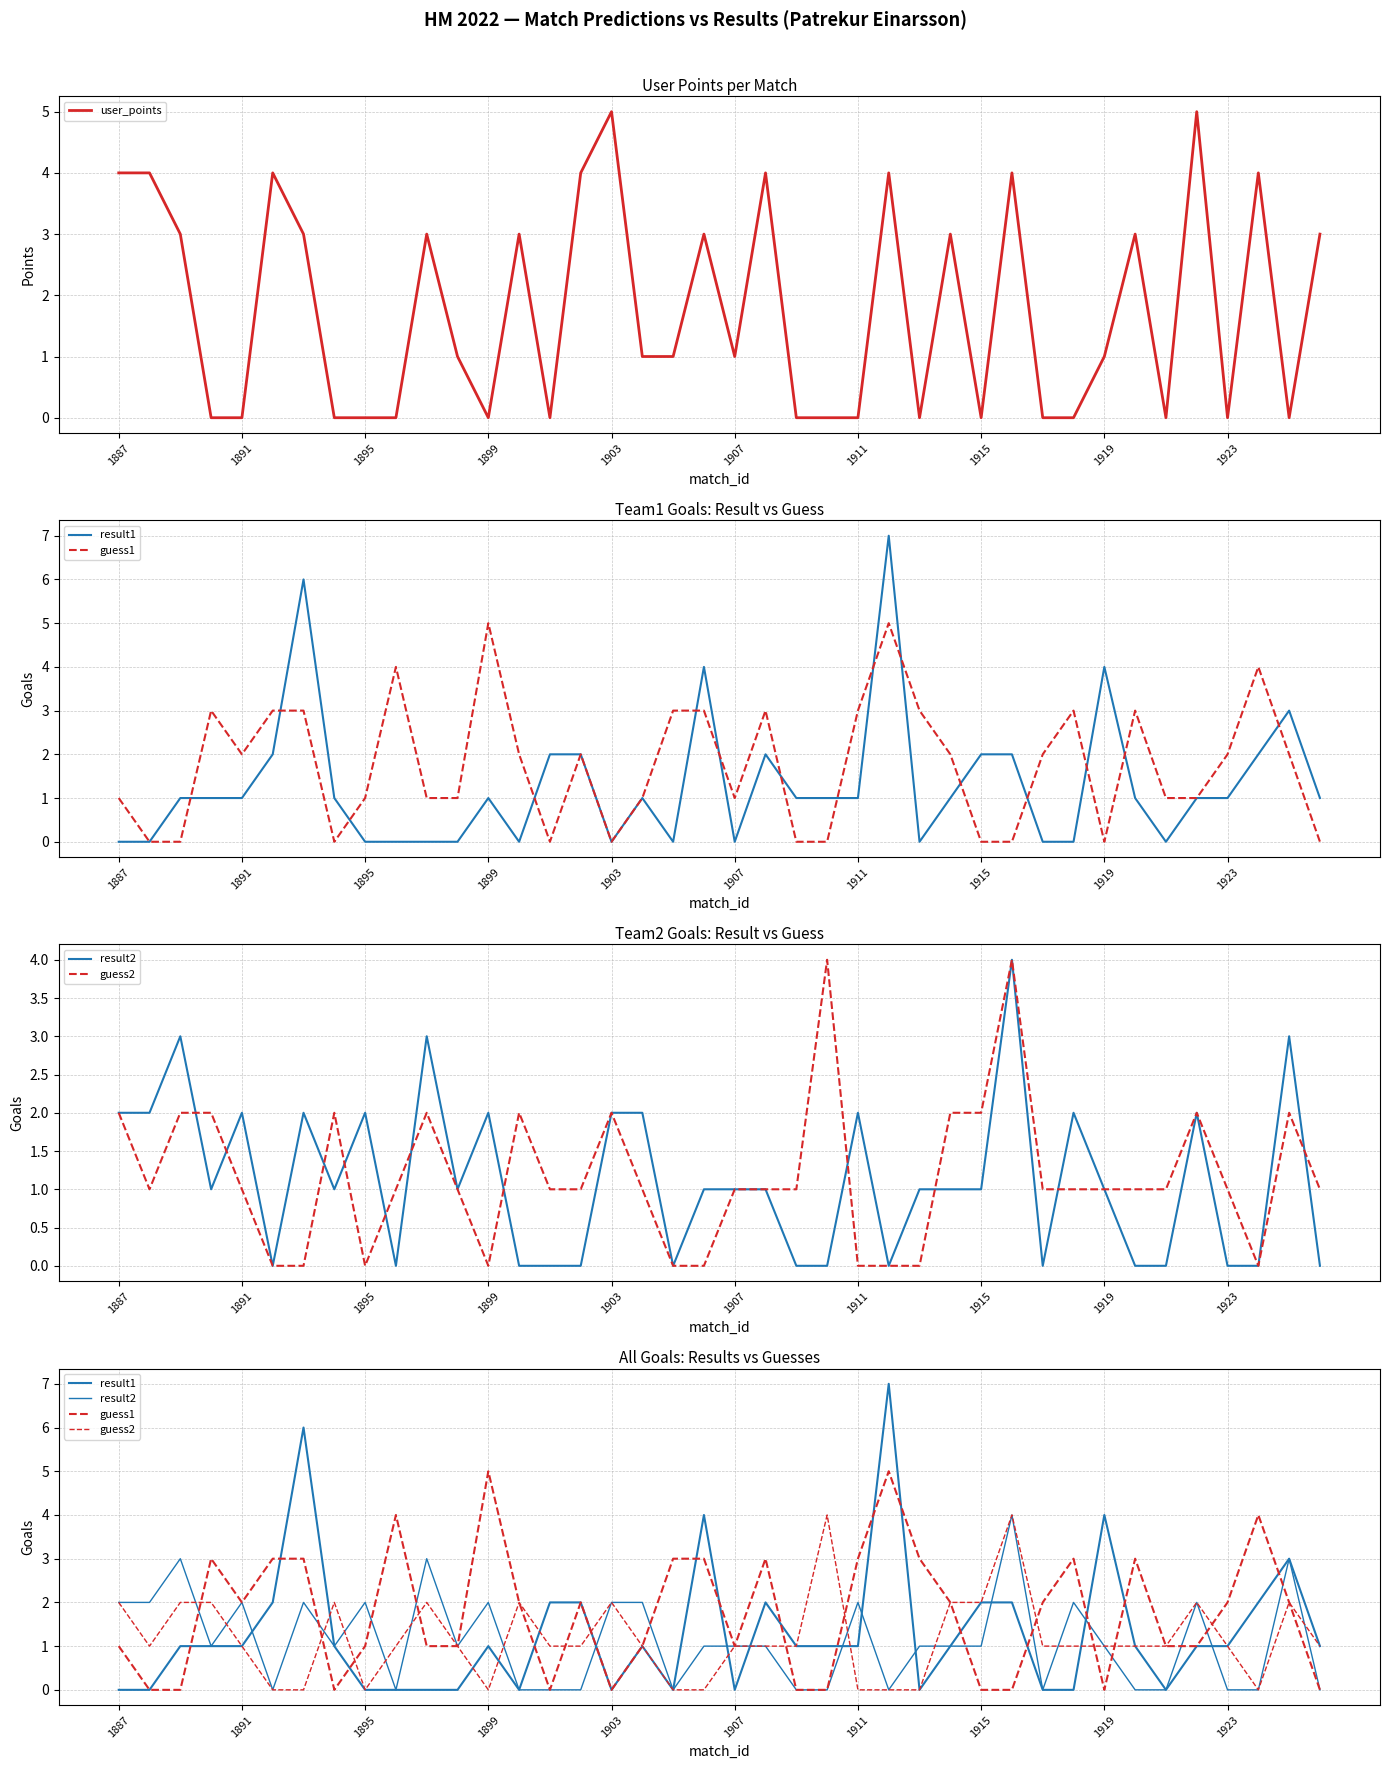

How many guess2 values are between 1 and 2?

28